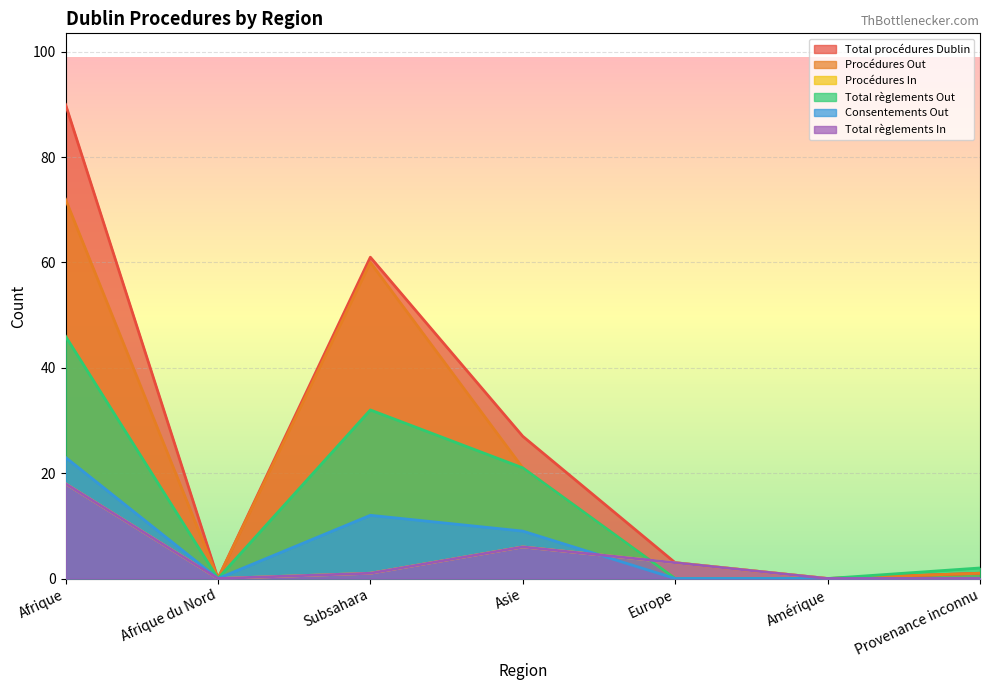

Where do Consentements Out and Total règlements In first cross each other?

Asie and Europe